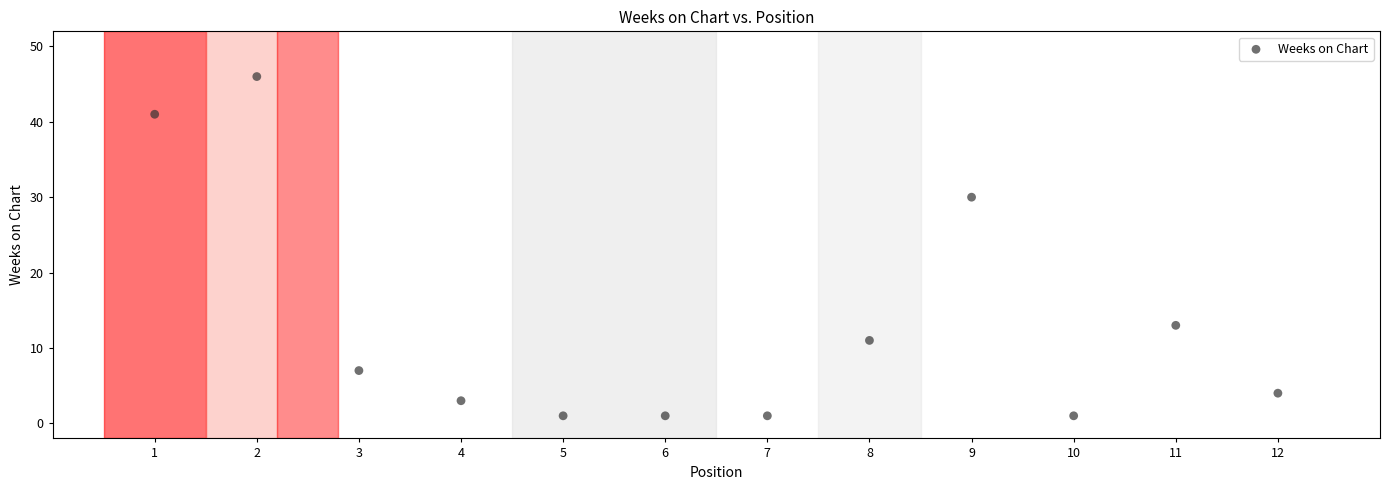

What Y value in the scatter plot is closest to 23?

30